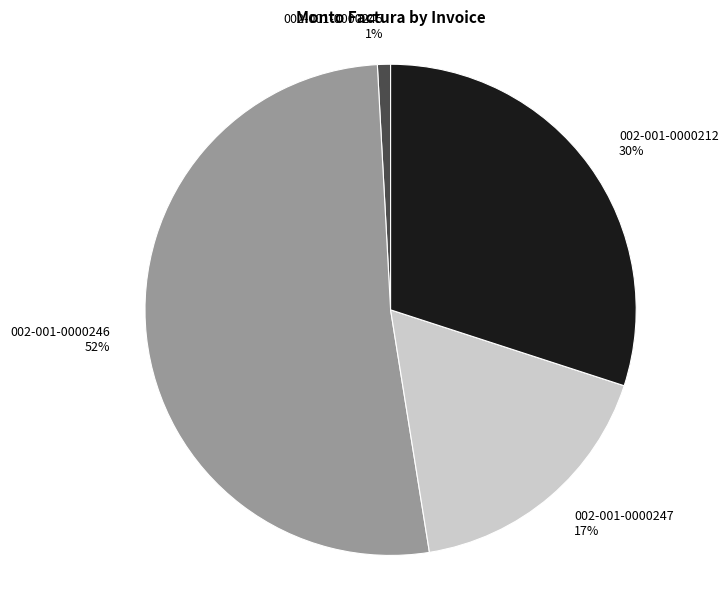

To the nearest percent, what portion does 002-001-0000247 represent?

17%